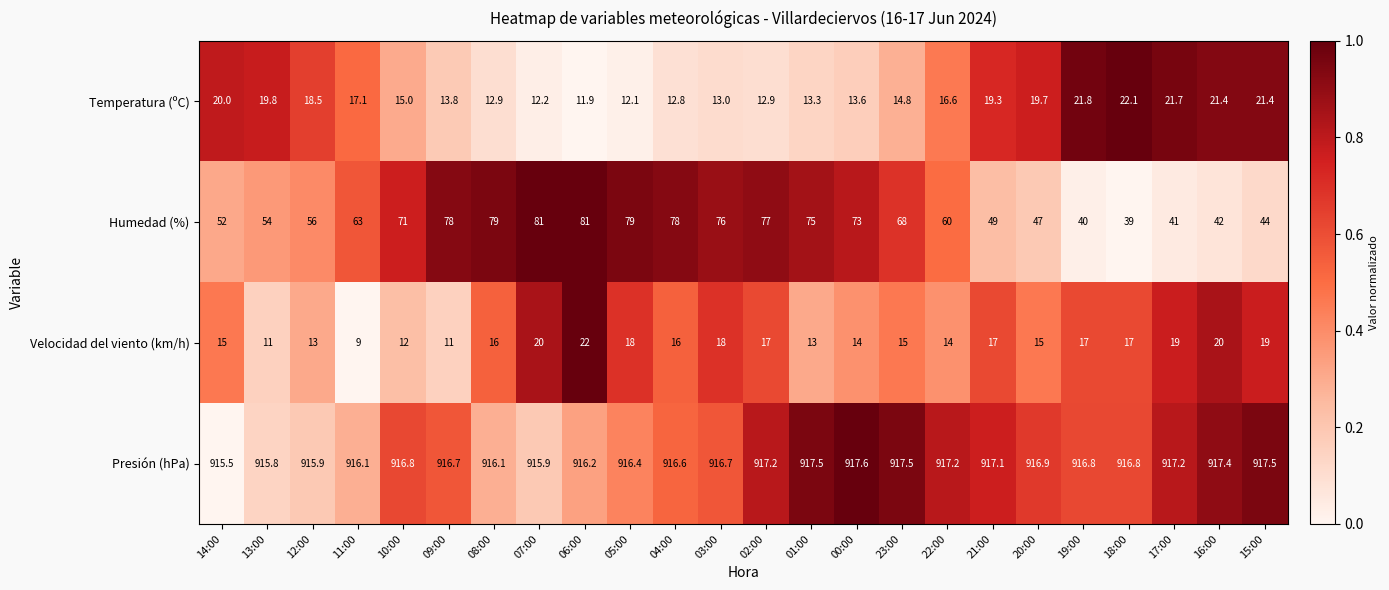

What is the total value across all series at 22:00?

1007.8